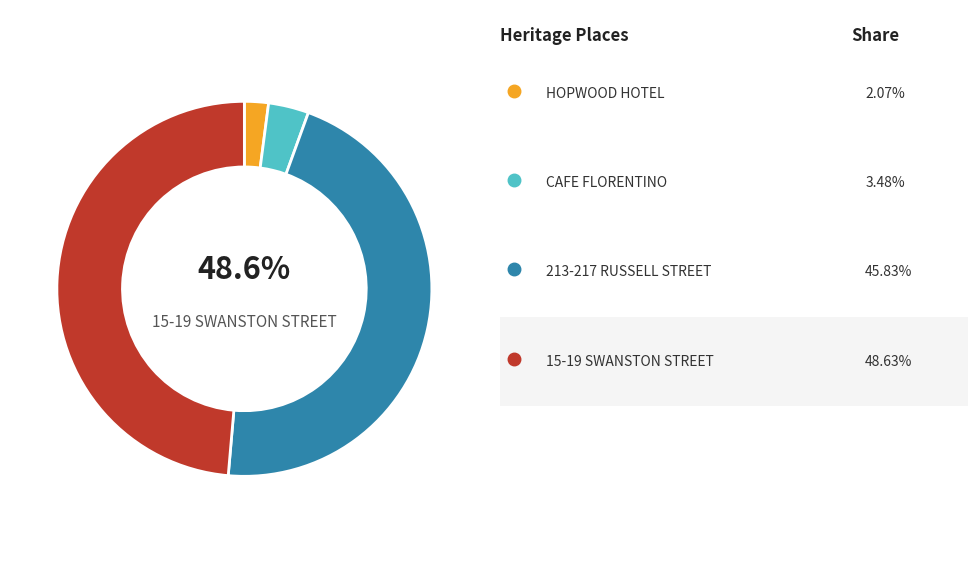

To the nearest percent, what is the difference between the largest and smallest slice percentages?

47%